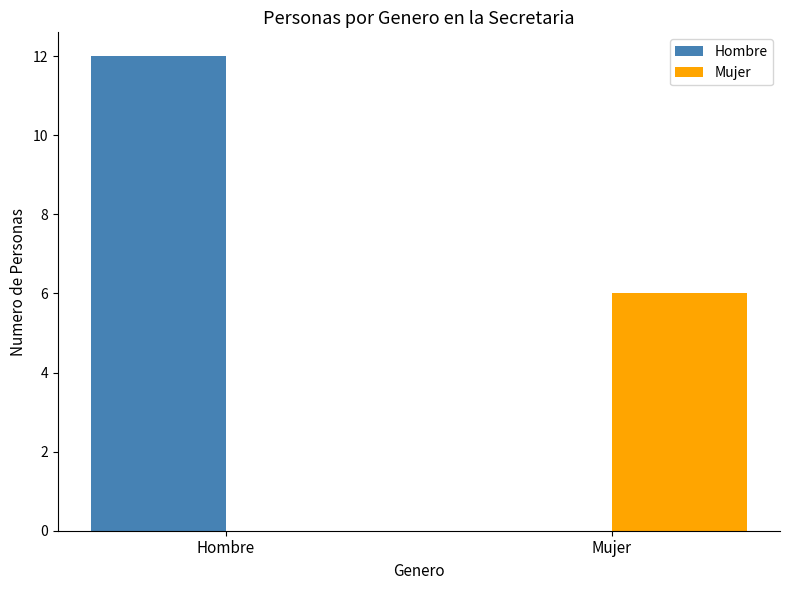

What is the difference between the Hombre values at Mujer and Hombre?

12